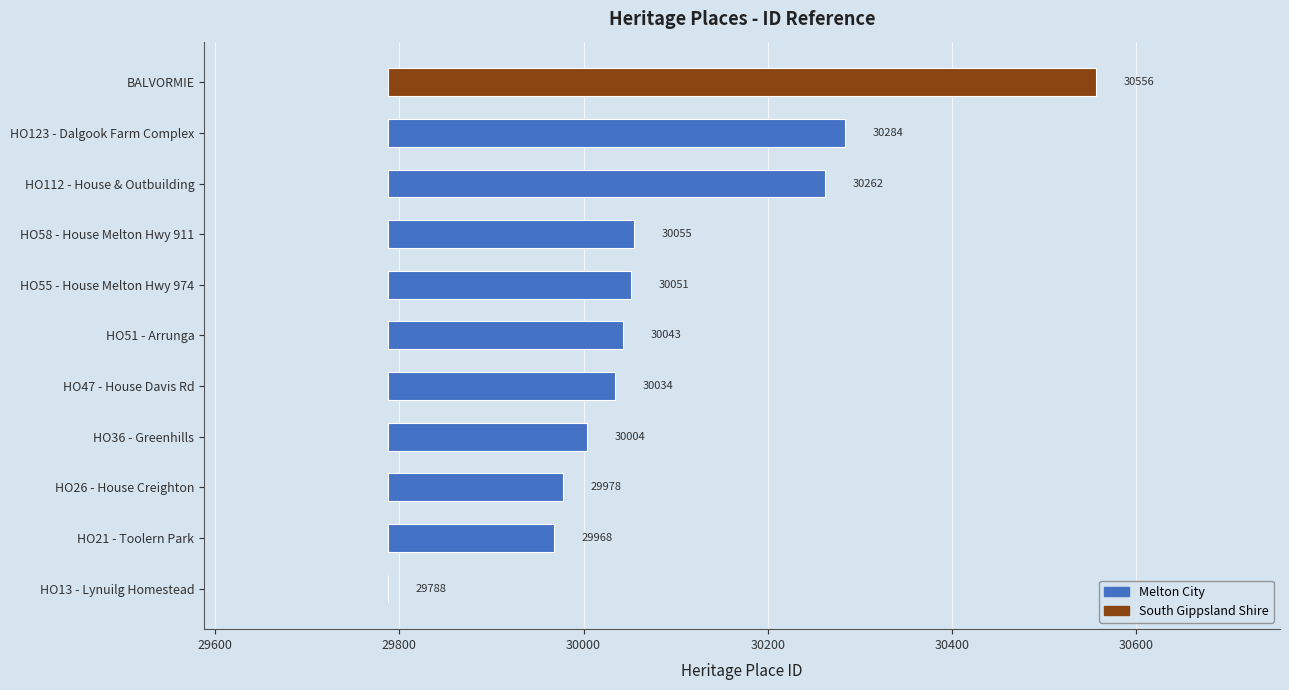

Are the bars horizontal?

Yes